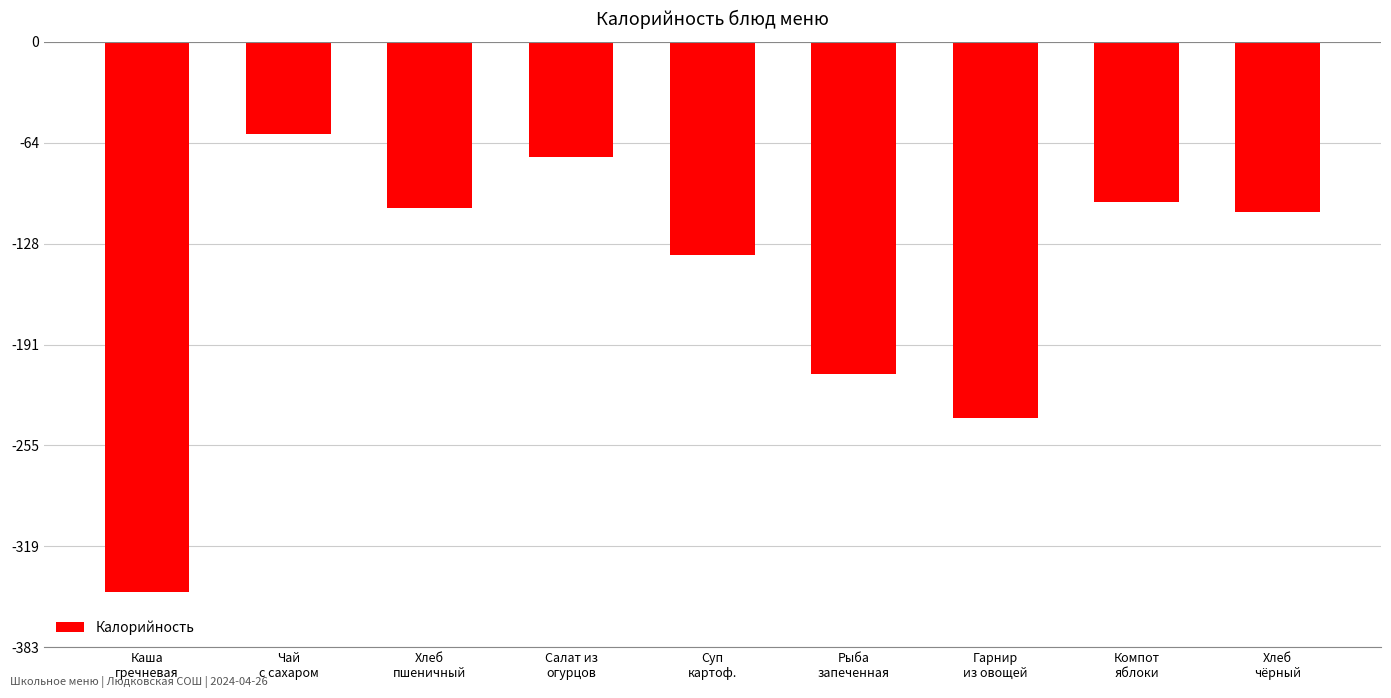

At which label does the data first exceed -107?

Чай
с сахаром